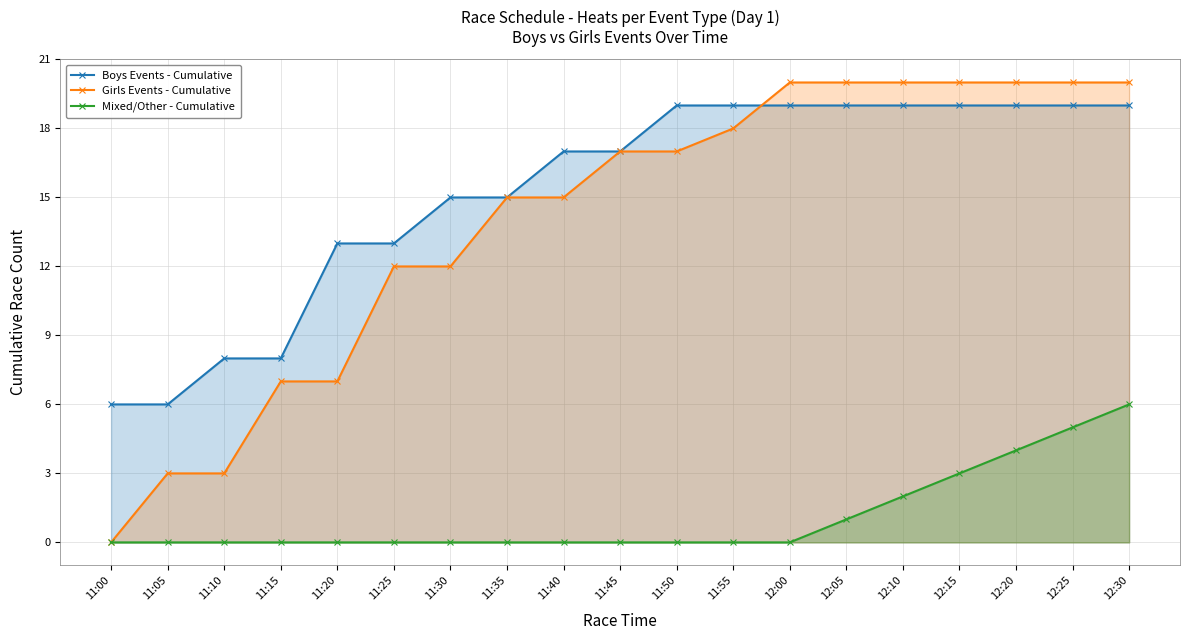

What is the label of the 14th point from the right?

11:25